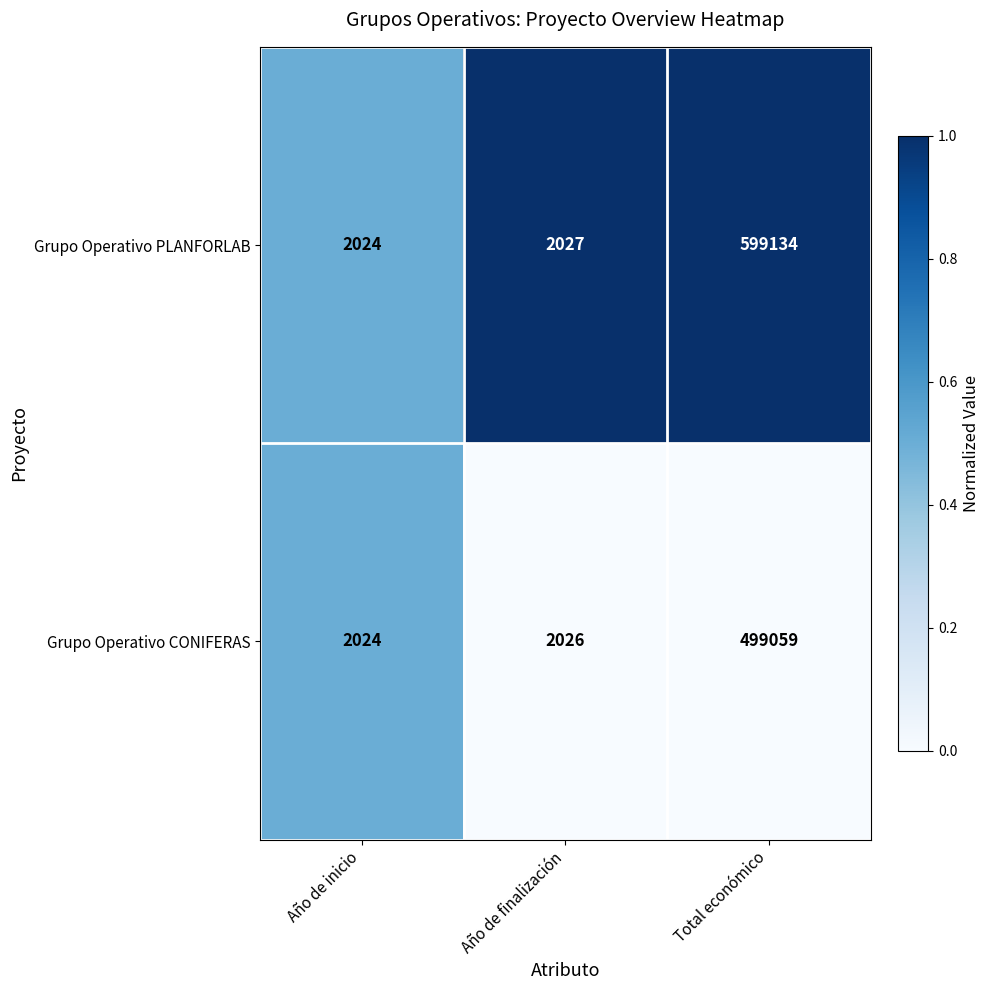

Rank the series by their average value, from lowest to highest.

Grupo Operativo CONIFERAS, Grupo Operativo PLANFORLAB